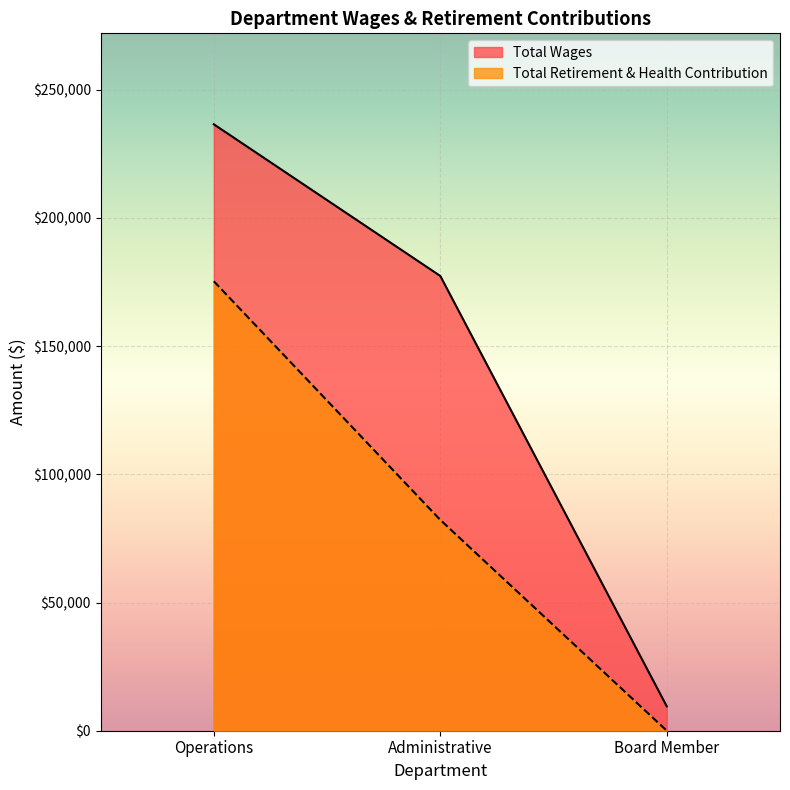

How many lines are shown in the chart?

2